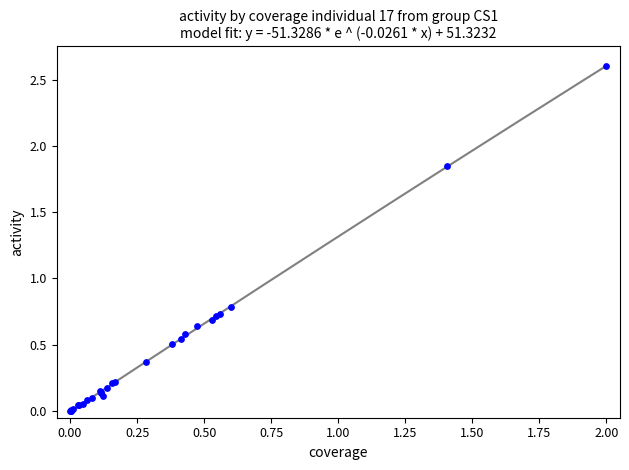

What Y value in the scatter plot is closest to 1?

0.8